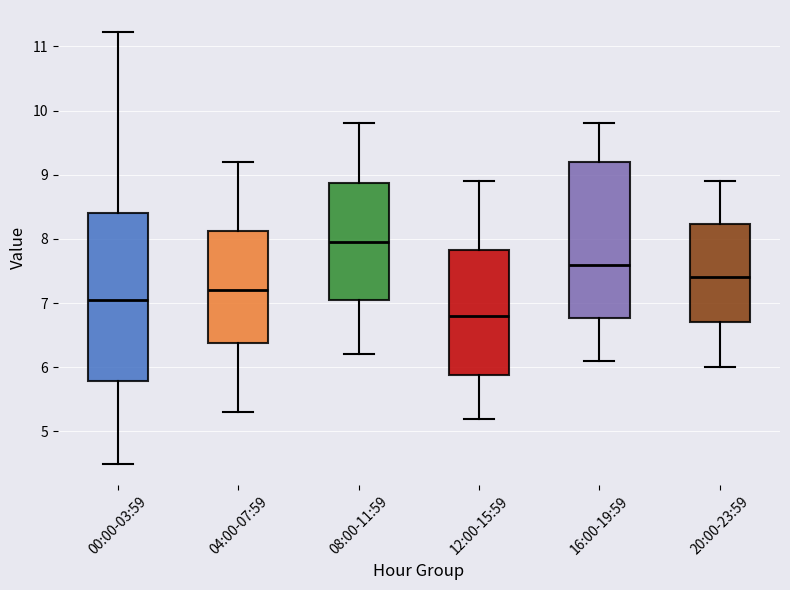

Where is the upper edge of the box for 12:00-15:59 on the y-axis? The values are not printed on the chart, so give them approximately, as read against the axis.

7.8